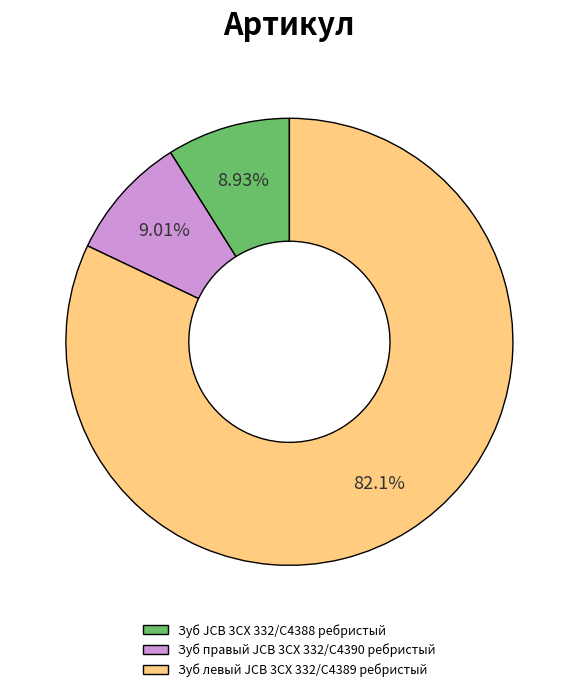

What portion of the pie excludes Зуб правый JCB 3CX 332/C4390 ребристый?

91.0%